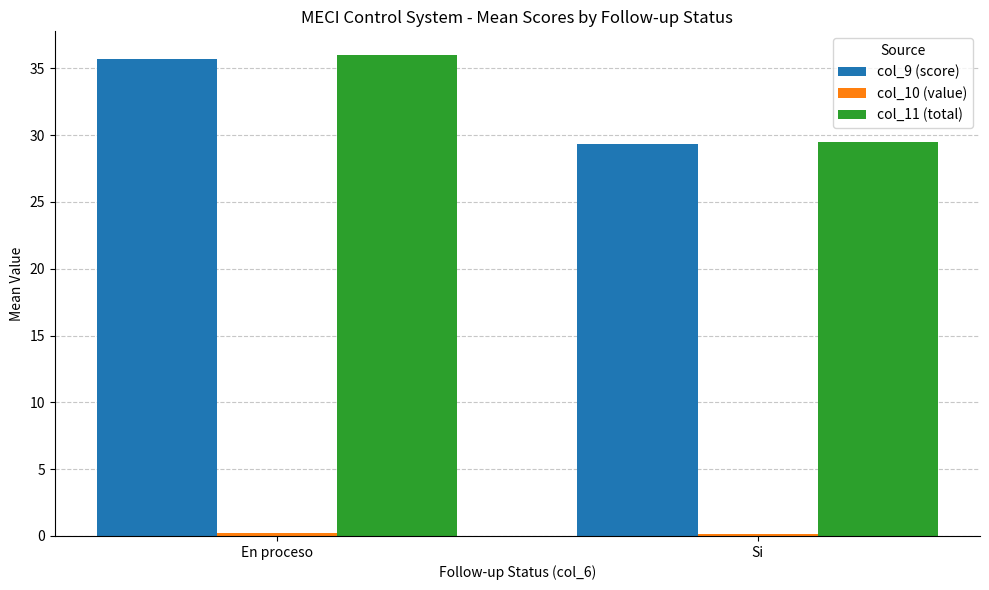

What is the difference between the highest and lowest values at Si?

29.3